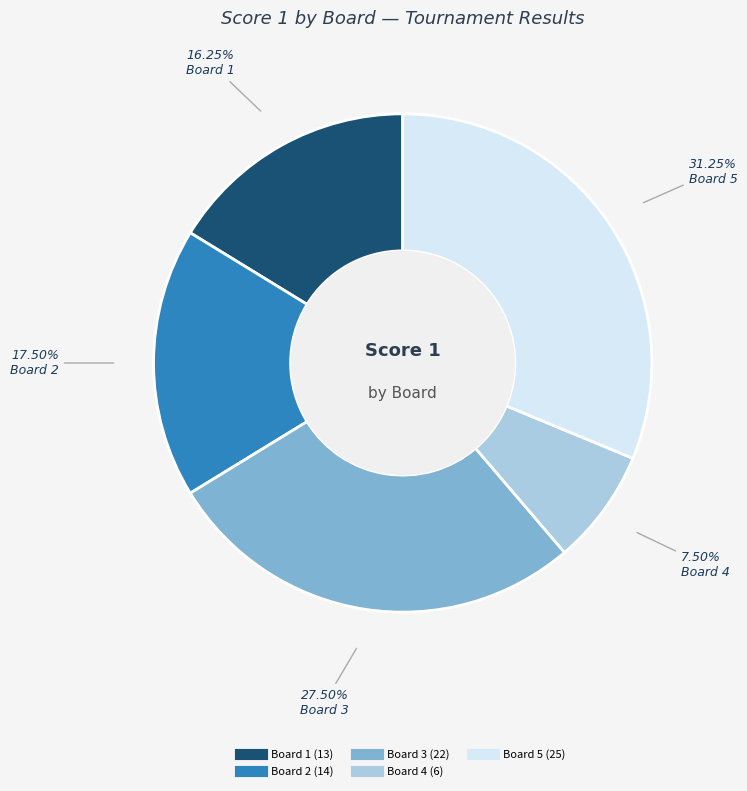

Is there any slice that represents more than half of the pie?

No